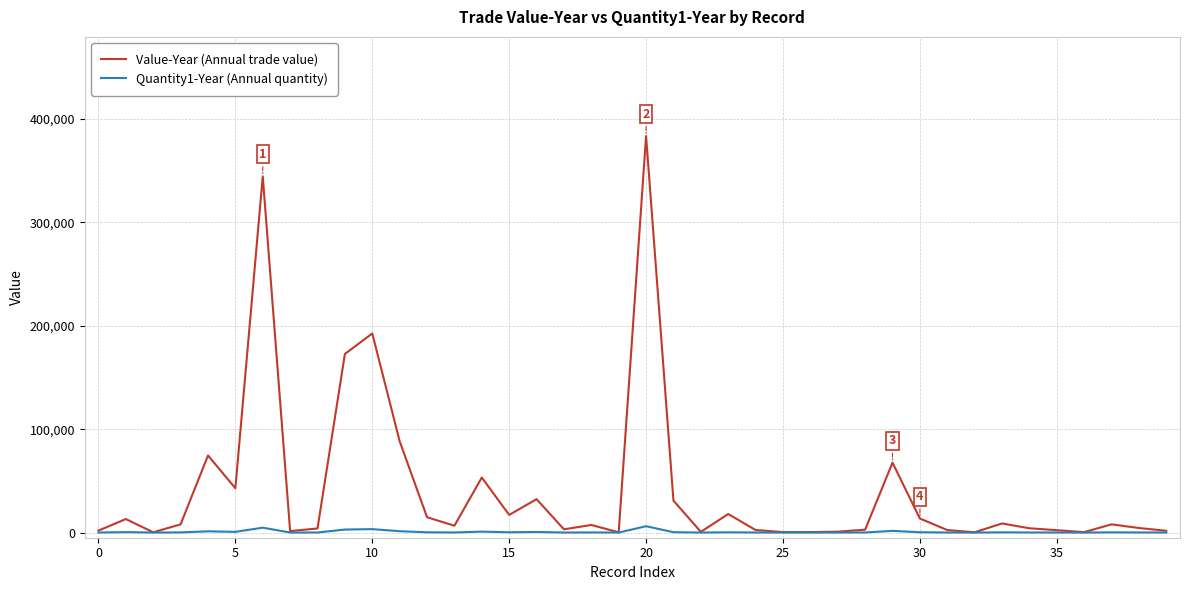

List the series in order of their overall mean, highest first.

Value-Year (Annual trade value), Quantity1-Year (Annual quantity)